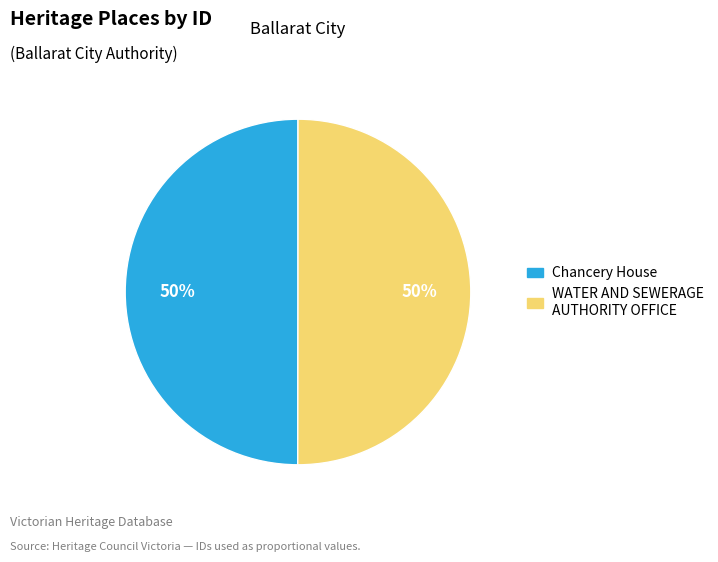

The Chancery House slice represents 50% of the pie. True or false?

True